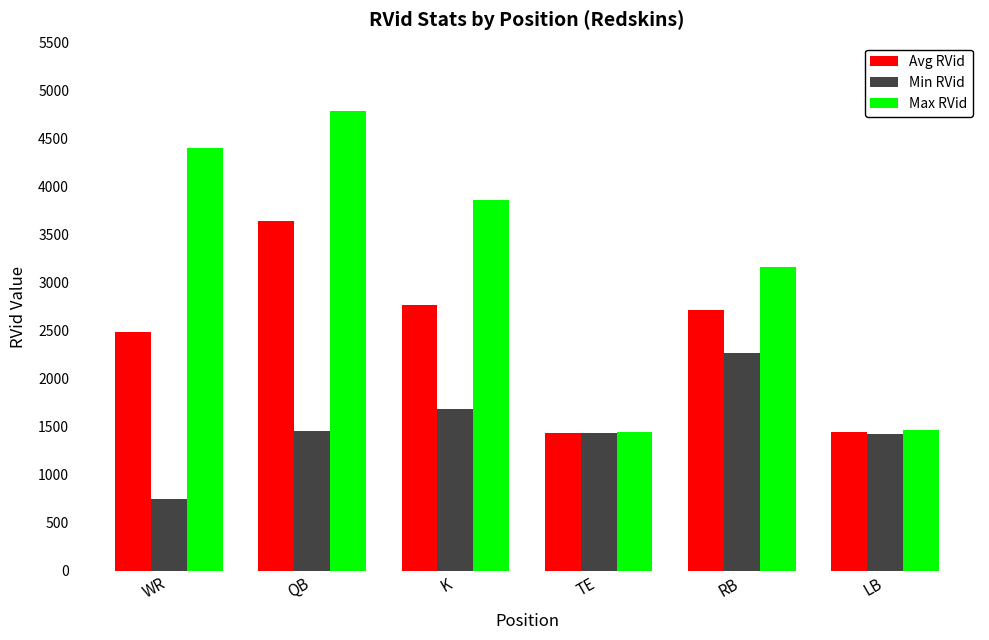

What position from the right is QB?

5